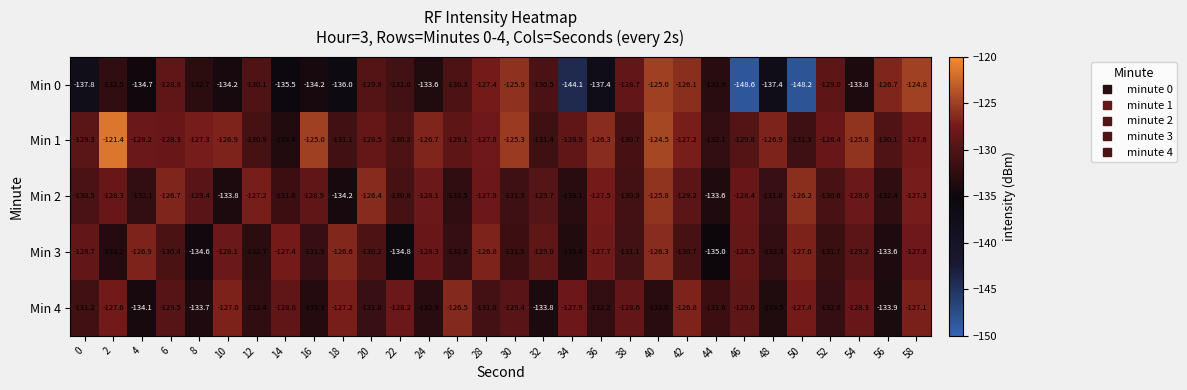

What is the spread (max minus min) of values at 6?

3.7